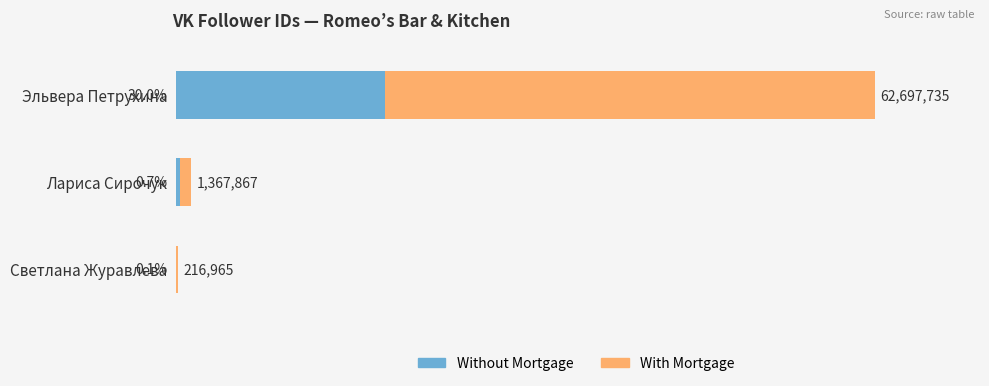

At which category is the sum across all series the highest?

Эльвера Петрухина